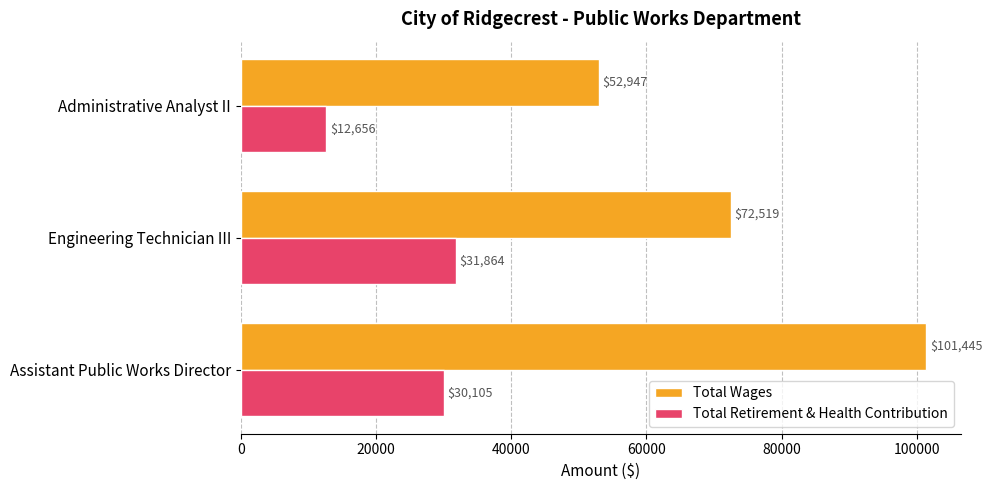

What is the difference between the maximum and minimum values in the Total Wages series?

48498